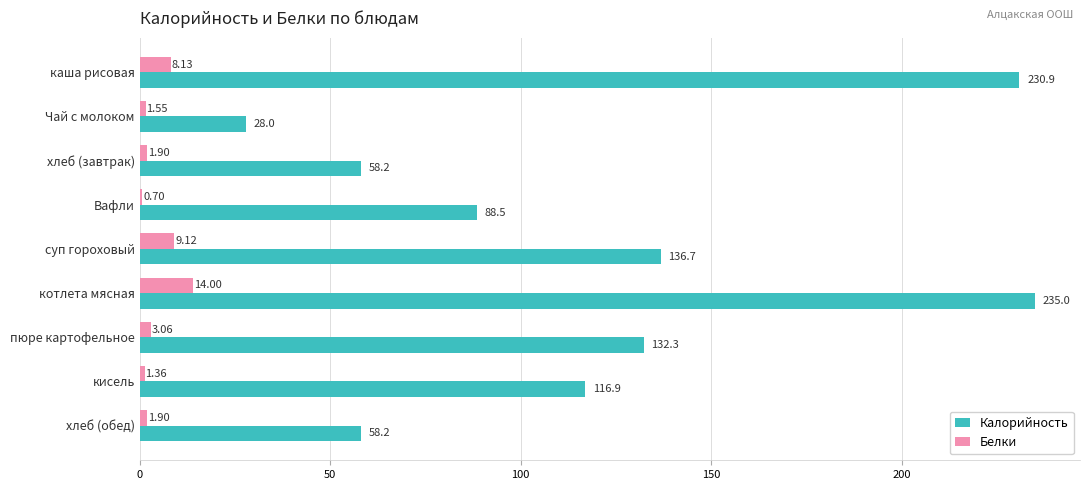

Where is Калорийность nearest to the value 131?

пюре картофельное